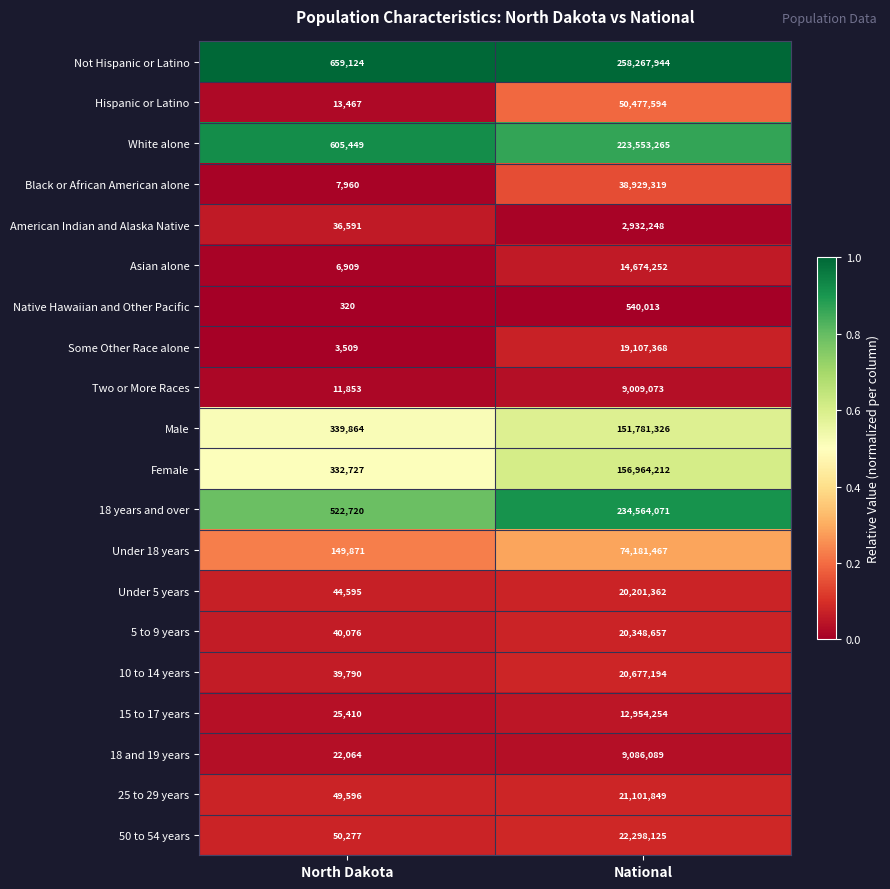

True or false: White alone has a value of 105421852 at National.

False